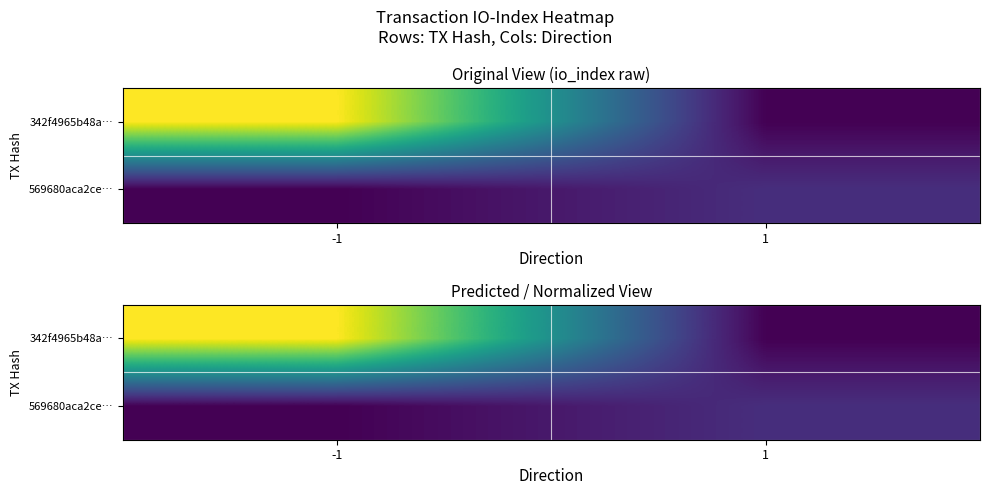

What is the average value of the 569680aca2ce… series?

8.6